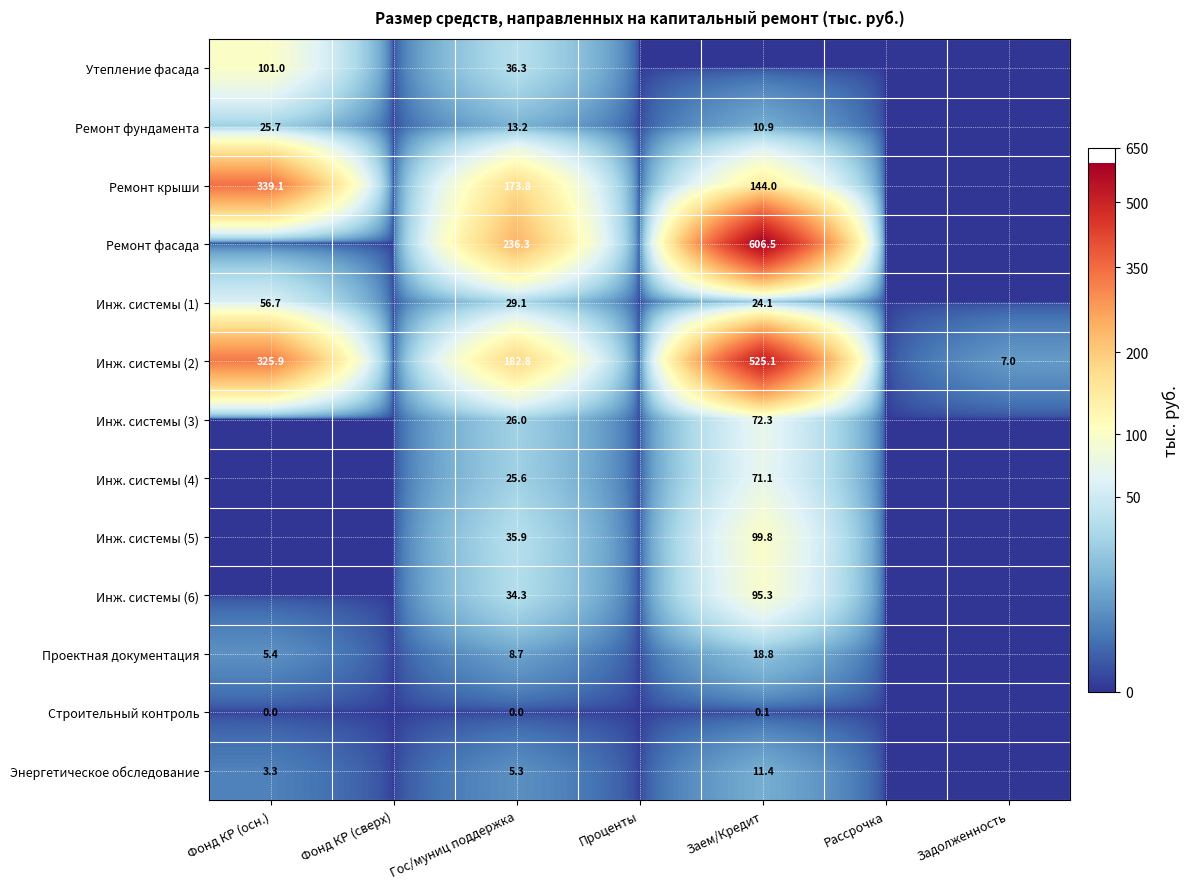

The Инж. системы (1) series shows 35.1 at Заем/Кредит. True or false?

False